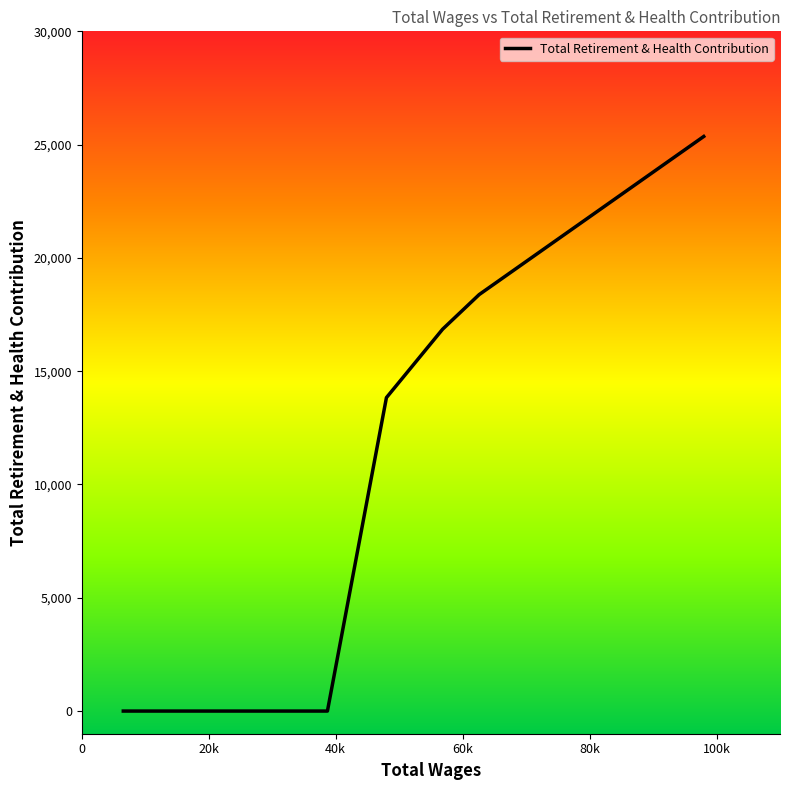

True or false: the data has more than 1 interior local peaks.

False